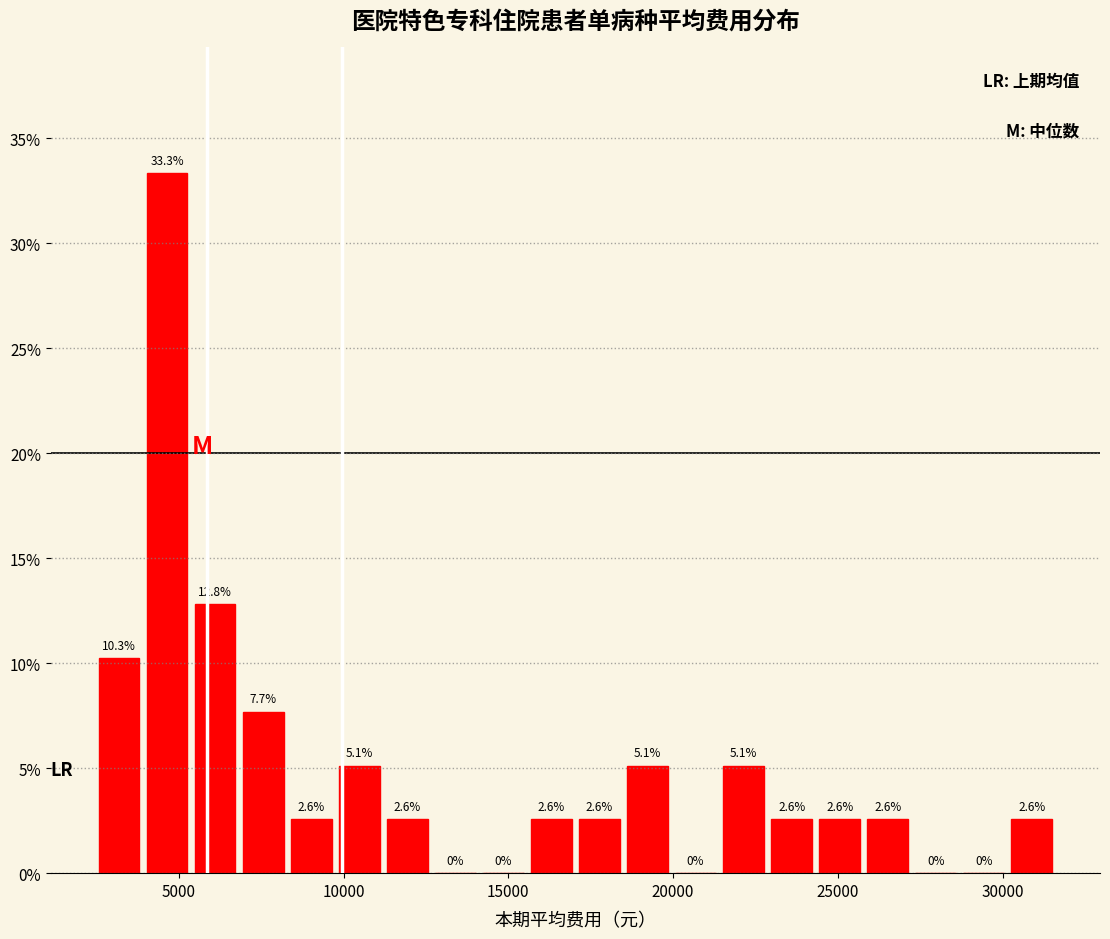

Around what value on the x-axis is the tallest bar? Give the approximate position of its centre, as read against the axis.

4500